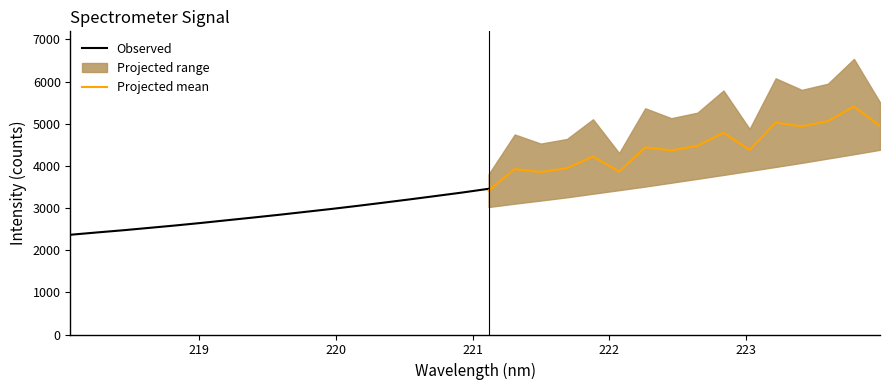

Where does the y series first go above 3457?

16